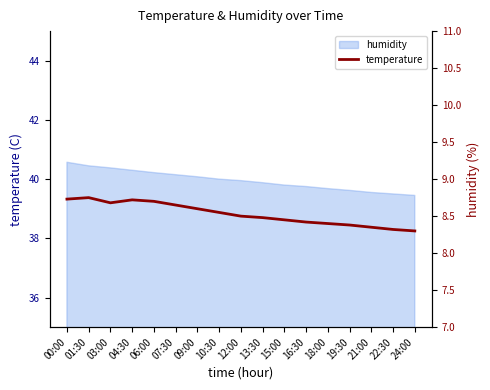

Reading left to right, what are all the values shown in this chart?

00:00=8.7	01:30=8.8	03:00=8.7	04:30=8.7	06:00=8.7	07:30=8.7	09:00=8.6	10:30=8.6	12:00=8.5	13:30=8.5	15:00=8.4	16:30=8.4	18:00=8.4	19:30=8.4	21:00=8.3	22:30=8.3	24:00=8.3